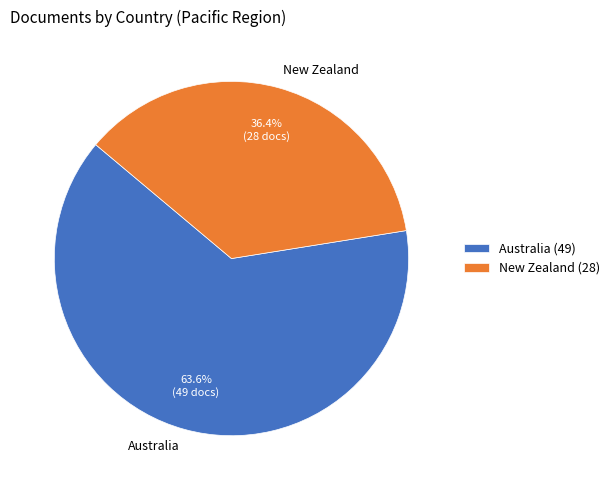

What percentage is the Australia slice, to the nearest percent?

64%